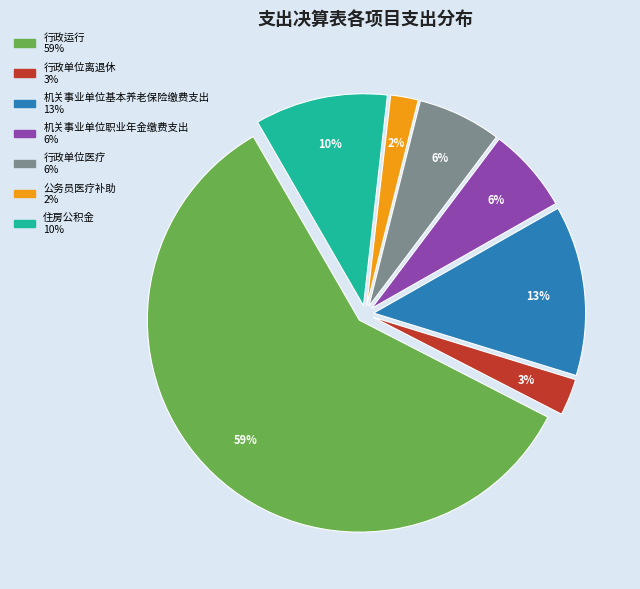

How many segments does this pie chart have?

7